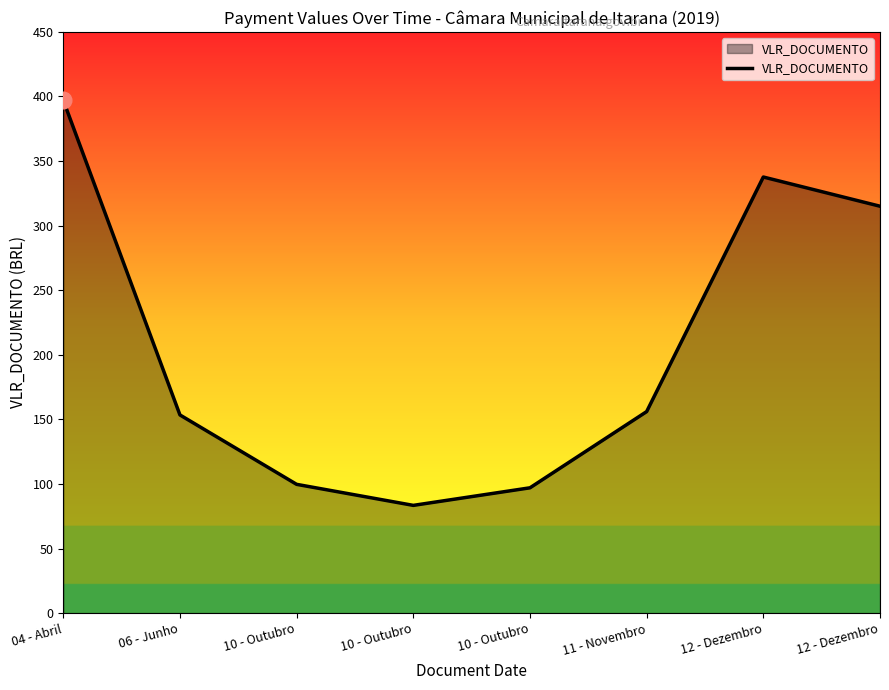

What is the value of the 7th point from the left?

337.6